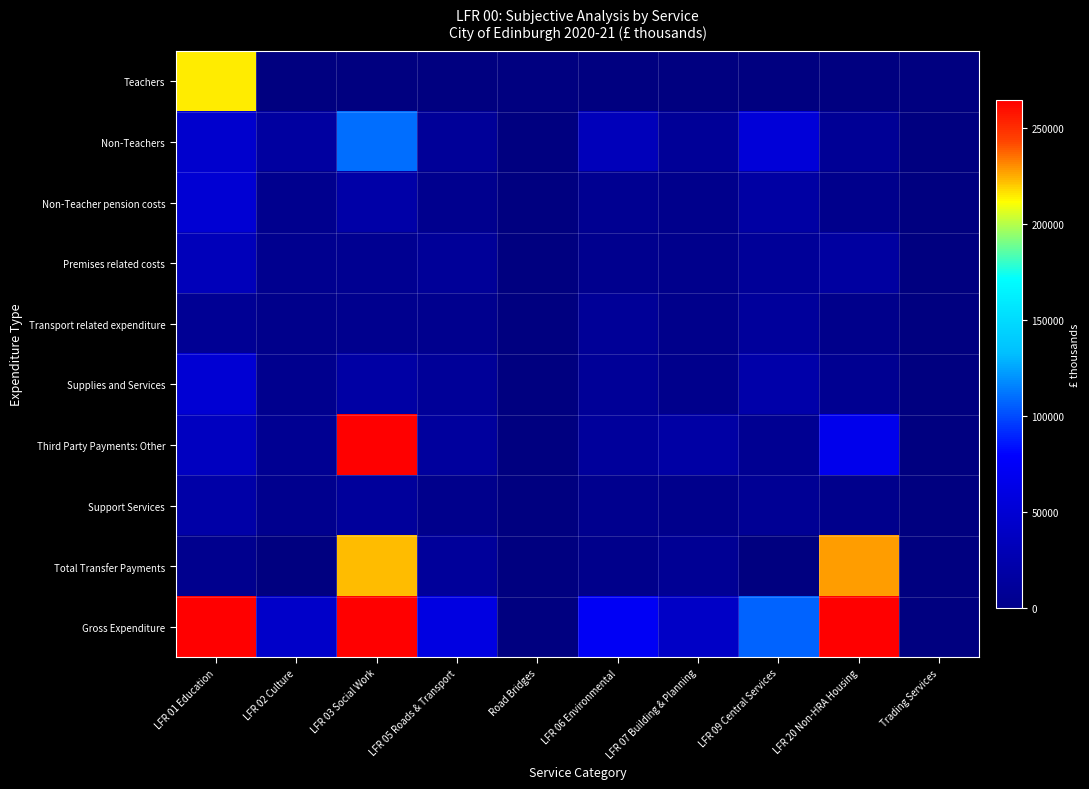

Between LFR 20 Non-HRA Housing and LFR 09 Central Services, which is larger?

LFR 09 Central Services